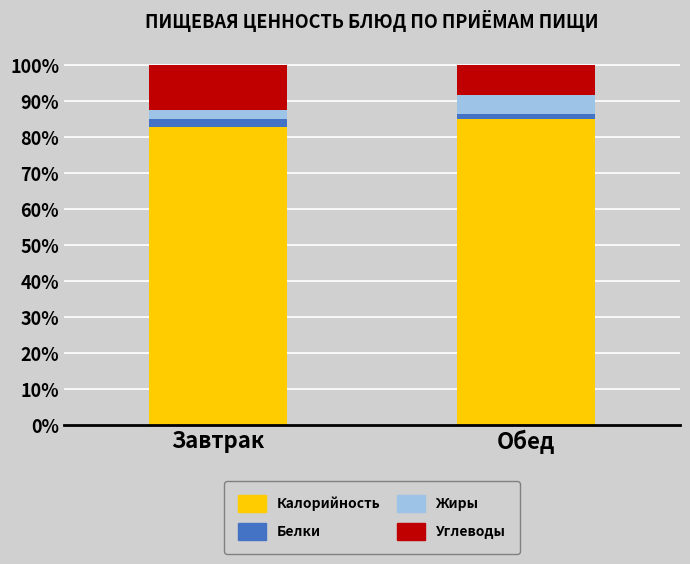

List the labels in order of Калорийность value, smallest first.

Завтрак, Обед